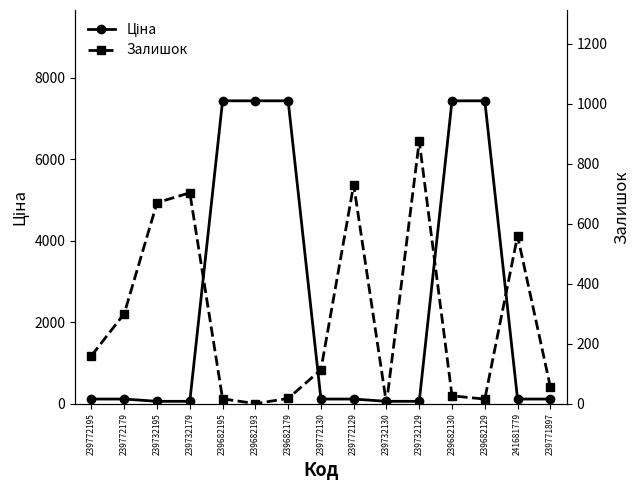

Rank the series at 239682179 from highest to lowest value.

Ціна, Залишок